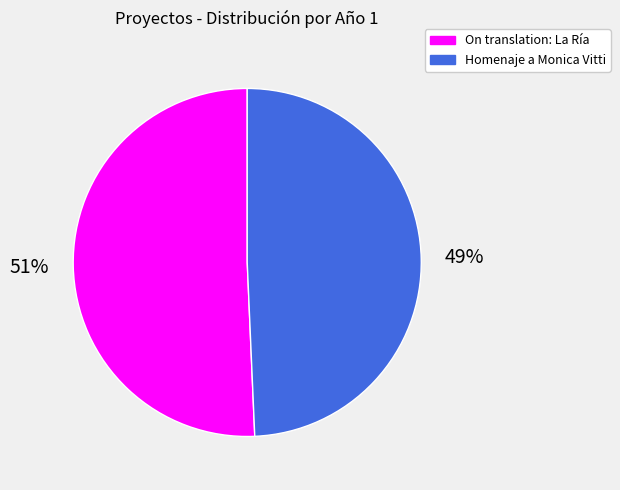

To the nearest percent, what is the combined percentage of On translation: La Ría and Homenaje a Monica Vitti?

100%